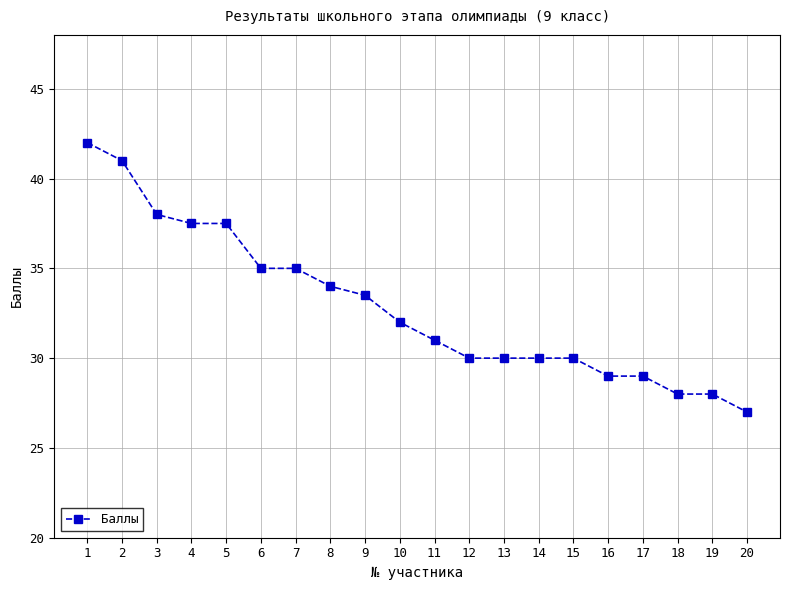

What is the value of the 19th point from the left?

28.0